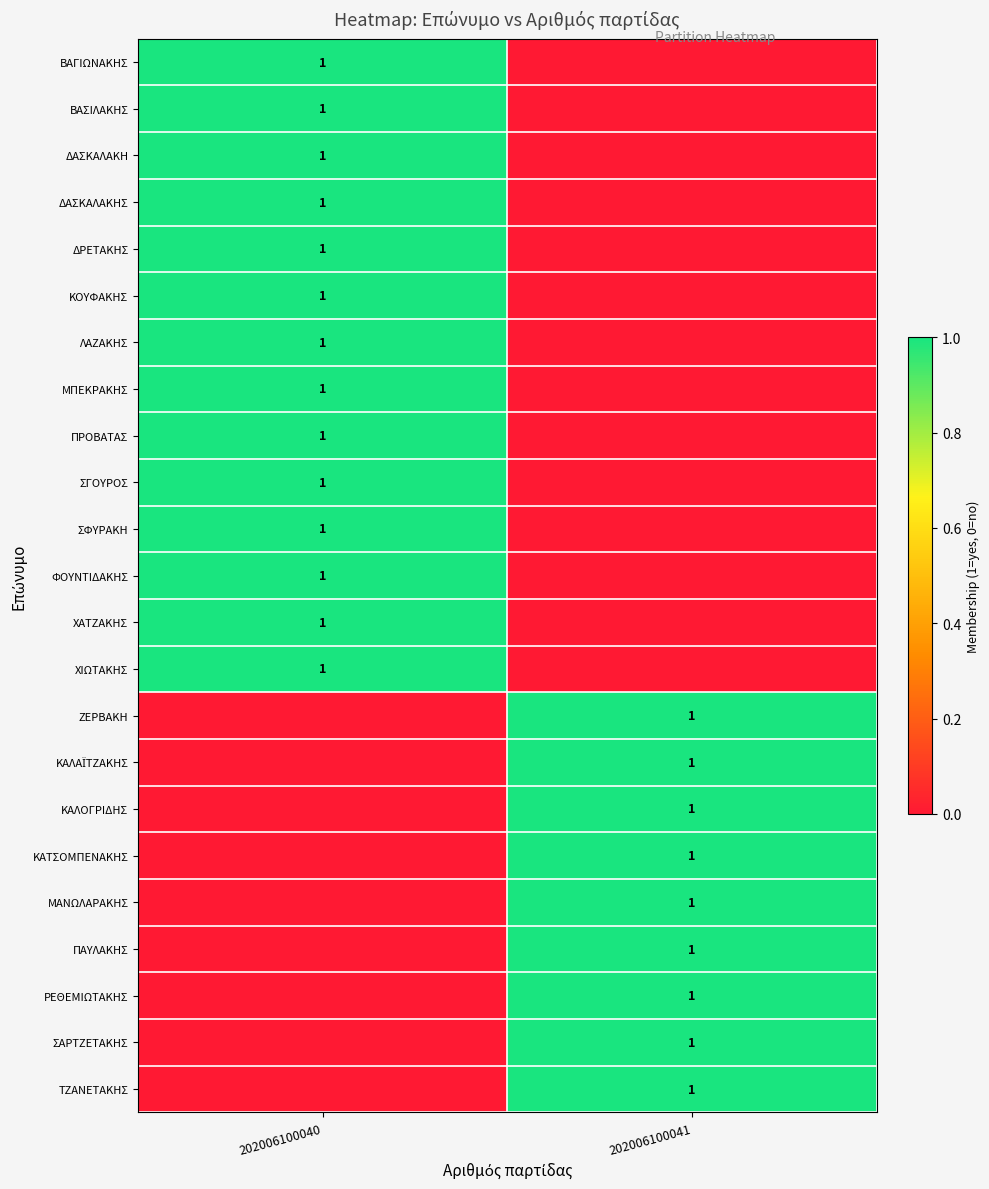

Is it true that ΔΑΣΚΑΛΑΚΗ equals 0 at 202006100040?

False